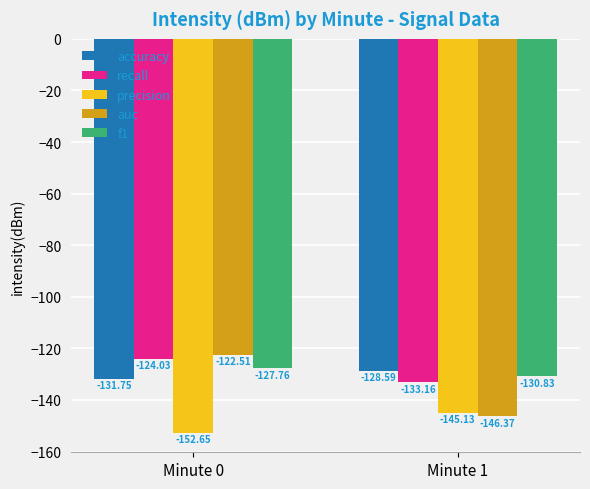

What is the total value across all series at Minute 1?

-684.1